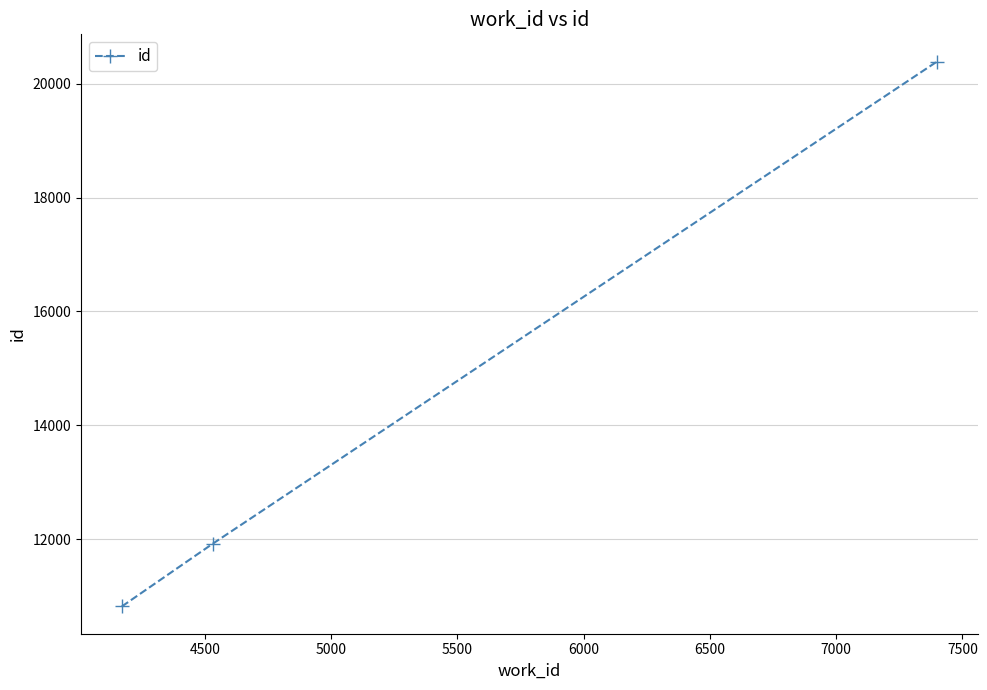

Is this an area chart (filled region under the line)?

No